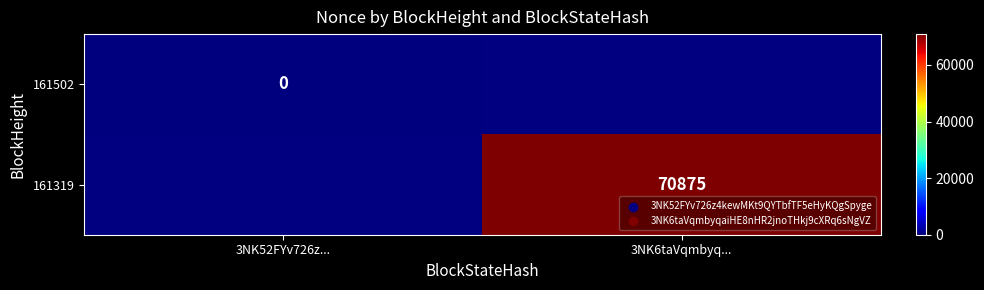

Is the value of 161319 at 3NK6taVqmbyq... greater than the value of 161502 at 3NK52FYv726z...?

Yes